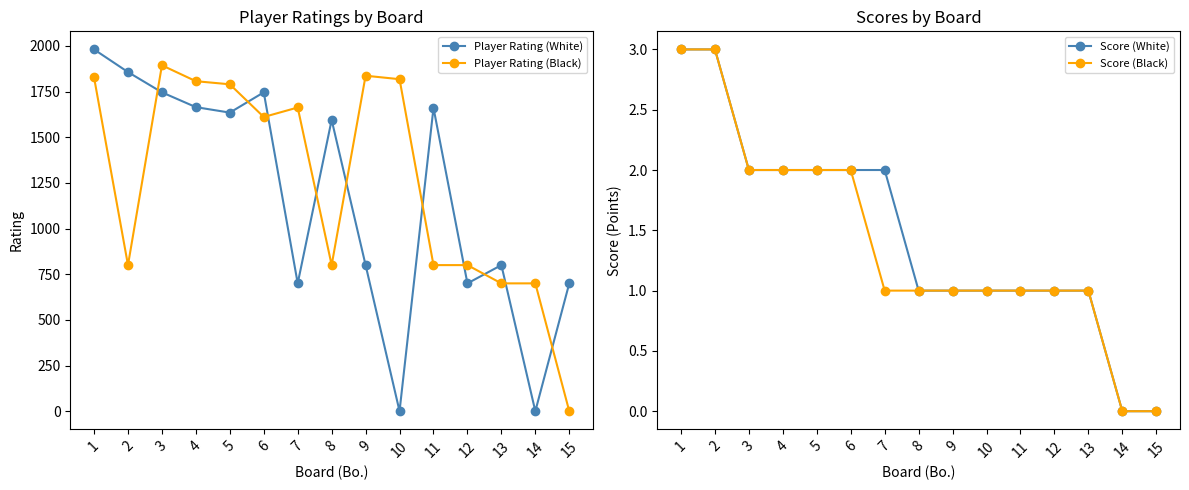

Reading right to left, what are all the values shown in this chart?

Player Rating (White): 15=700	14=0	13=800	12=700	11=1661	10=0	9=800	8=1595	7=700	6=1746	5=1635	4=1665	3=1746	2=1857	1=1981
Player Rating (Black): 15=0	14=700	13=700	12=800	11=800	10=1818	9=1837	8=800	7=1663	6=1611	5=1790	4=1807	3=1894	2=800	1=1828
Score (White): 15=0	14=0	13=1	12=1	11=1	10=1	9=1	8=1	7=2	6=2	5=2	4=2	3=2	2=3	1=3
Score (Black): 15=0	14=0	13=1	12=1	11=1	10=1	9=1	8=1	7=1	6=2	5=2	4=2	3=2	2=3	1=3